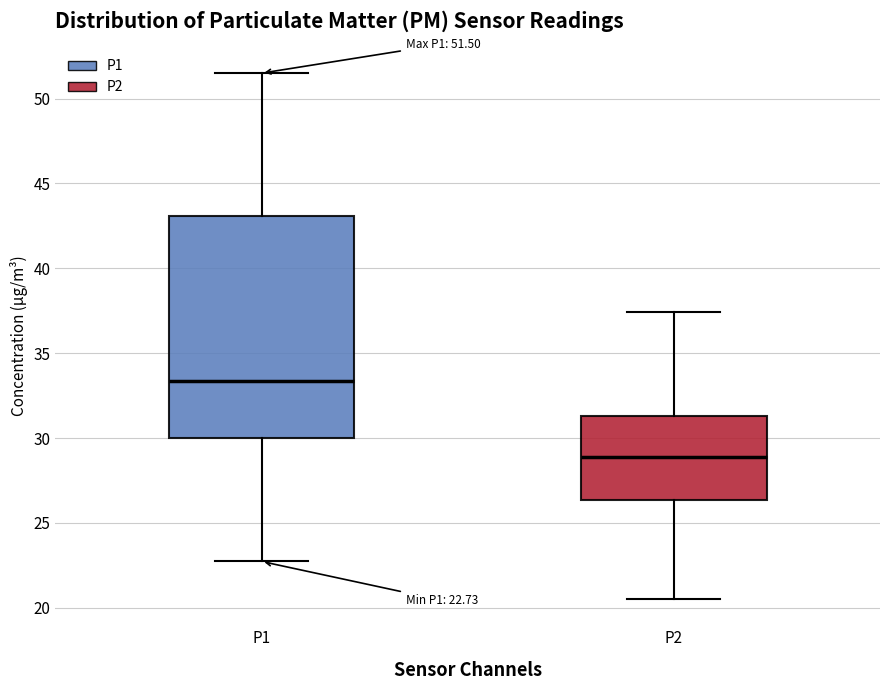

Which box has the lowest median line?

P2